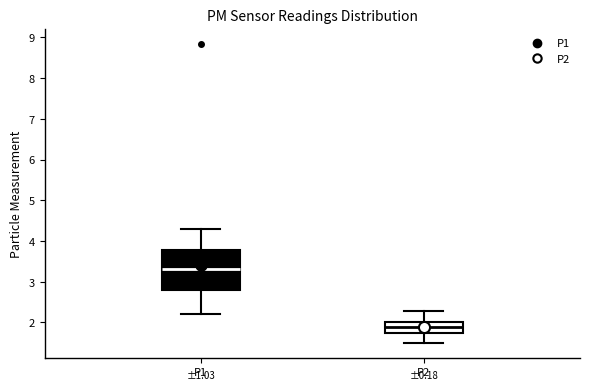

Which box's median line is the lowest?

P2